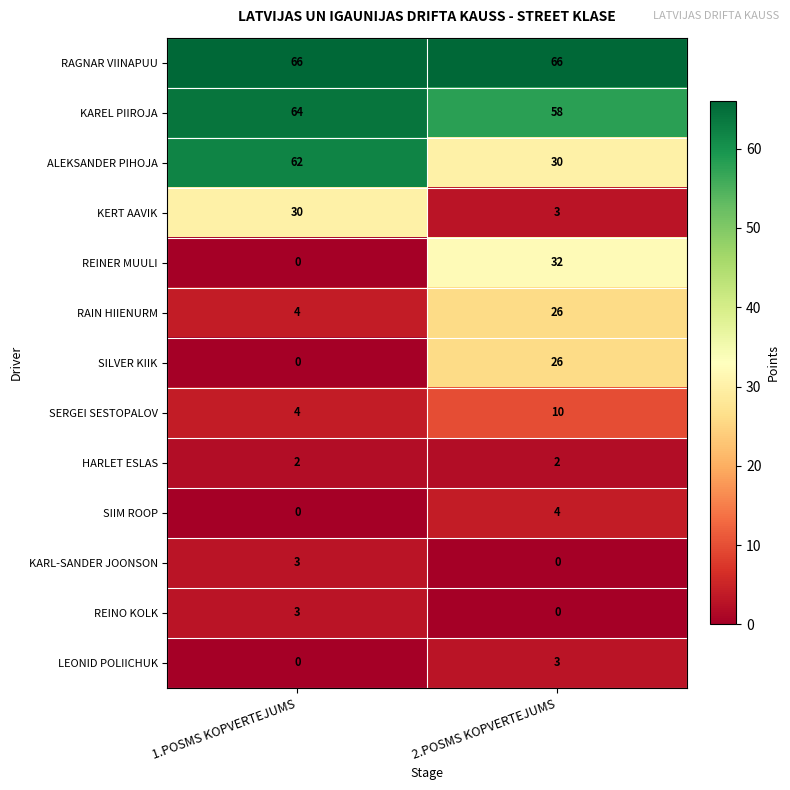

The SERGEI SESTOPALOV series shows 10 at 2.POSMS KOPVERTEJUMS. True or false?

True